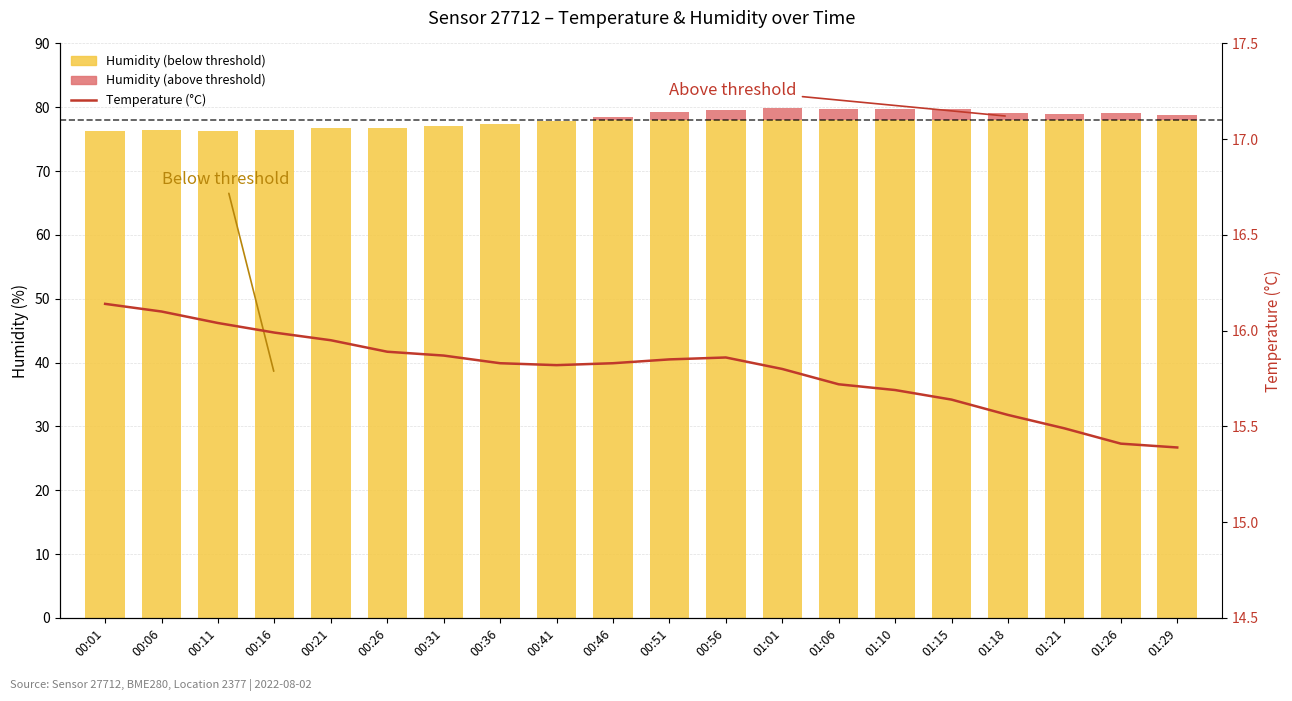

Rank the categories by value from lowest to highest.

01:29, 01:26, 01:21, 01:18, 01:15, 01:10, 01:06, 01:01, 00:41, 00:36, 00:46, 00:51, 00:56, 00:31, 00:26, 00:21, 00:16, 00:11, 00:06, 00:01